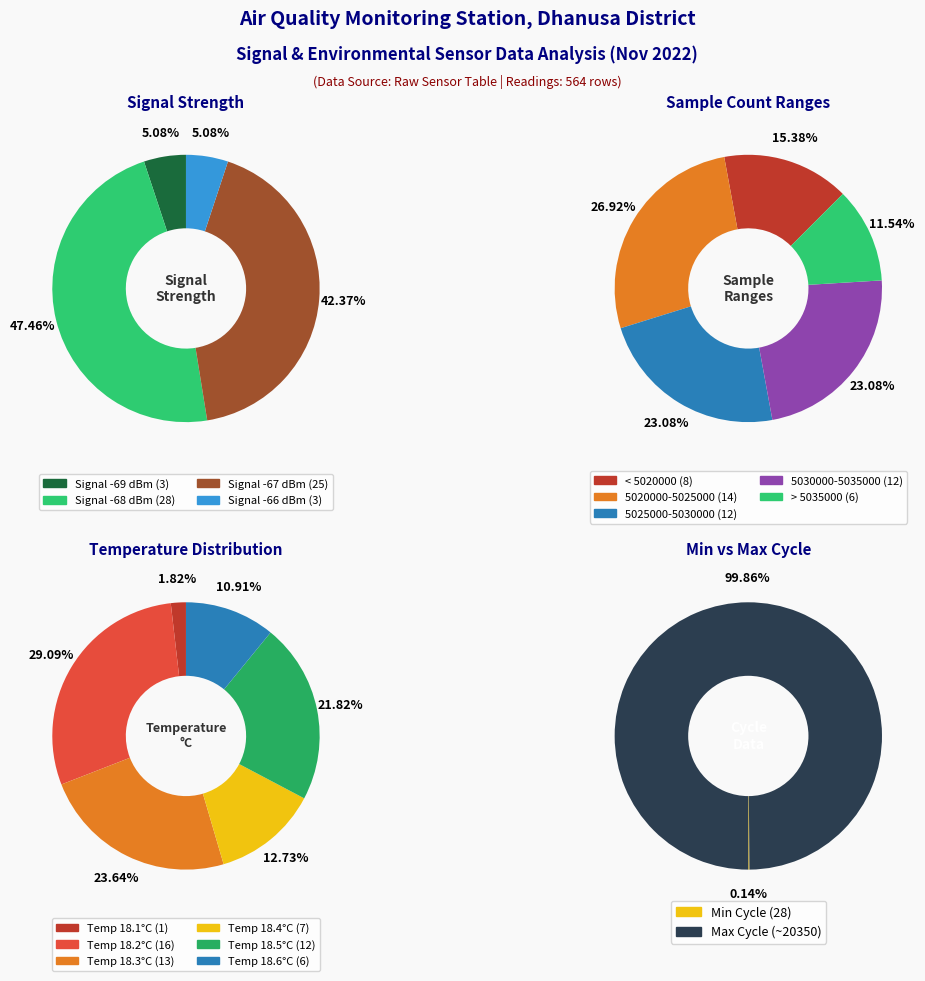

Count the number of slices in the pie.

4